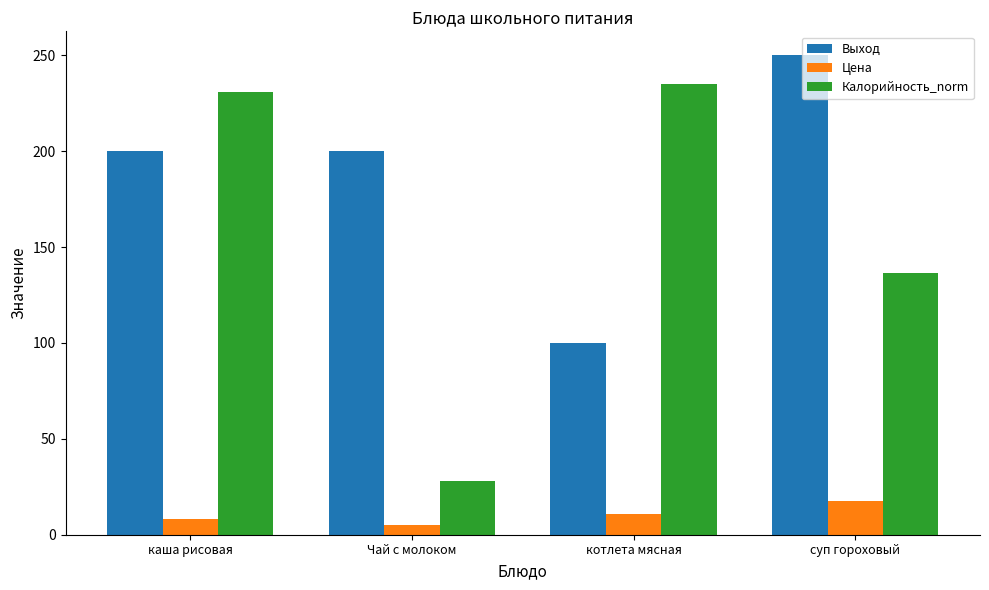

What is the difference between the Калорийность_norm values at котлета мясная and Чай с молоком?

207.0